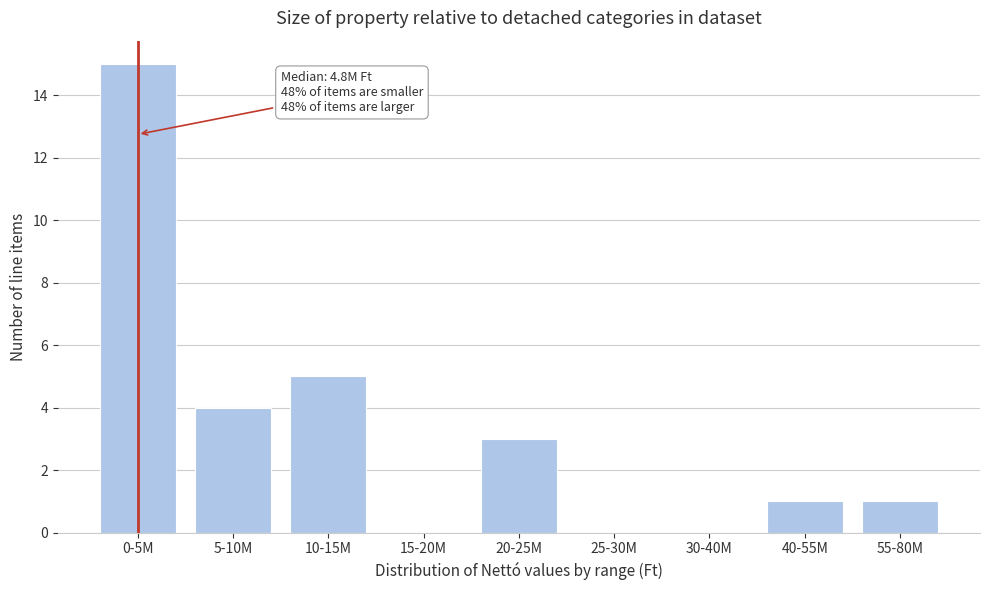

Reading right to left, extract all data points from this chart.

55-80M=1	40-55M=1	30-40M=0	25-30M=0	20-25M=3	15-20M=0	10-15M=5	5-10M=4	0-5M=15